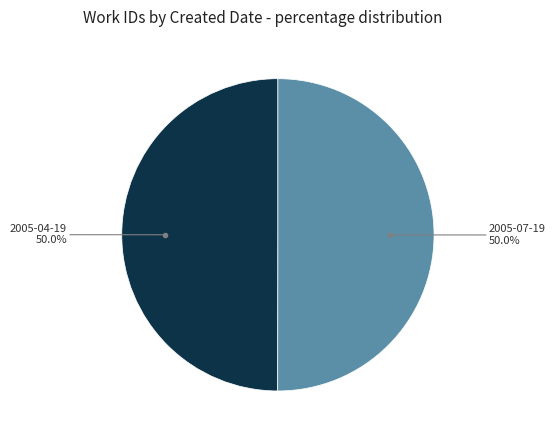

Approximately how many times larger is the value at 2005-07-19 compared to 2005-04-19?

1.0